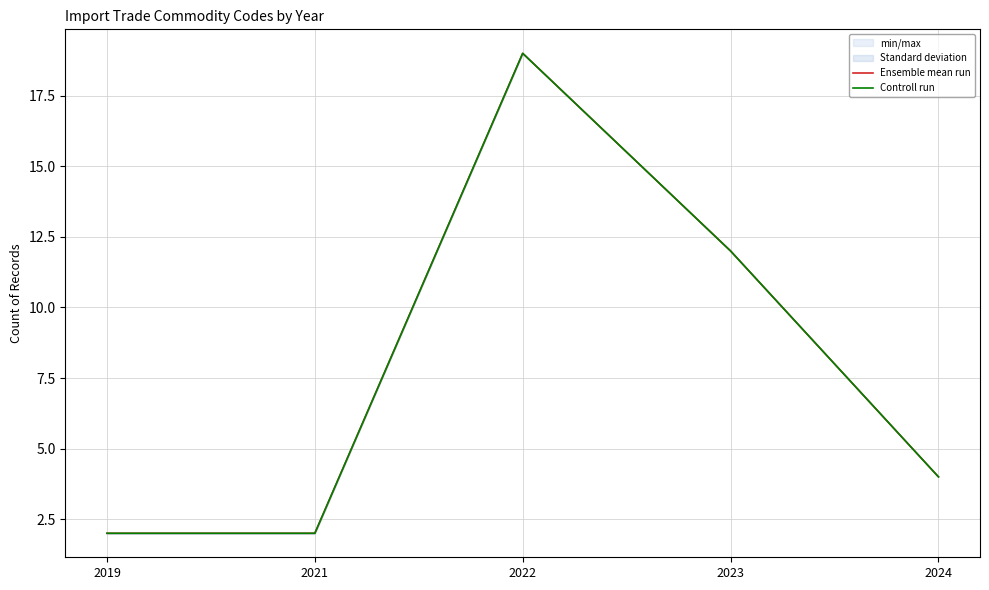

True or false: Controll run has a value of 1 at 2021.

False